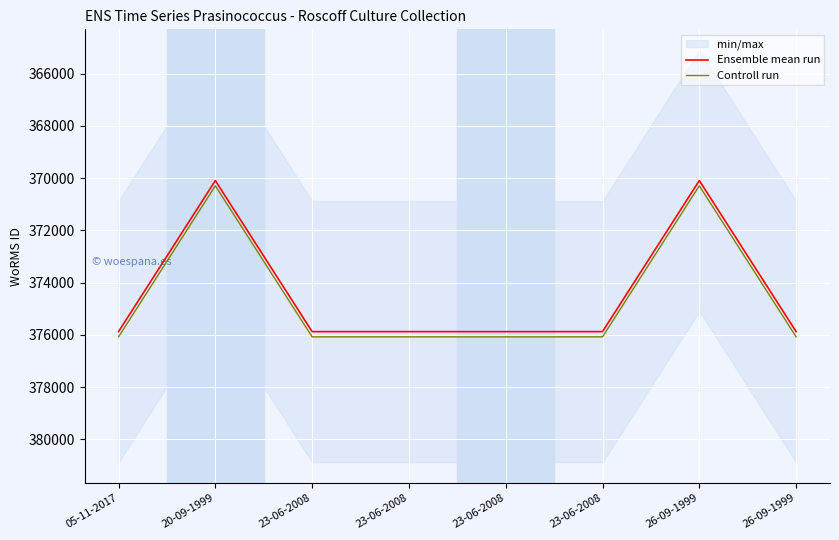

Reading left to right, transcribe all the data shown in this chart.

Ensemble mean run: 05-11-2017=375880	20-09-1999=370097	23-06-2008=375880	23-06-2008=375880	23-06-2008=375880	23-06-2008=375880	26-09-1999=370097	26-09-1999=375880
Controll run: 05-11-2017=376080	20-09-1999=370297	23-06-2008=376080	23-06-2008=376080	23-06-2008=376080	23-06-2008=376080	26-09-1999=370297	26-09-1999=376080